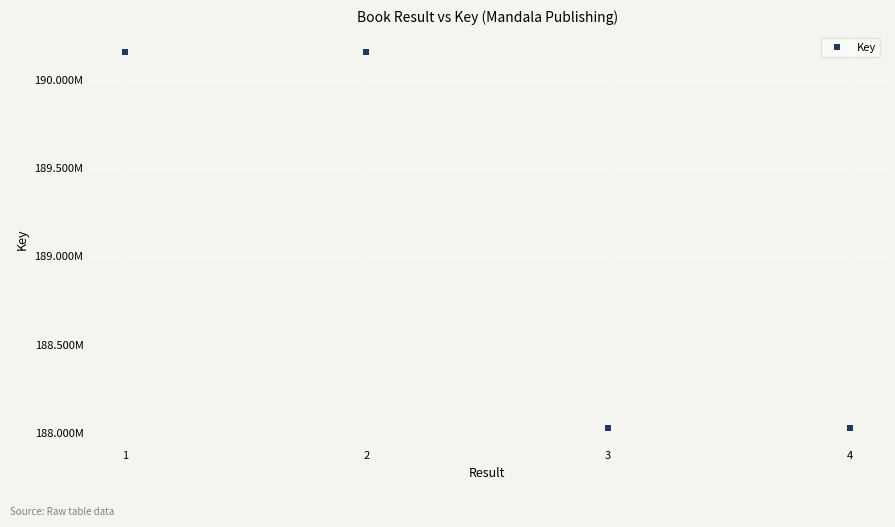

Rank the categories by value from highest to lowest.

2, 1, 3, 4